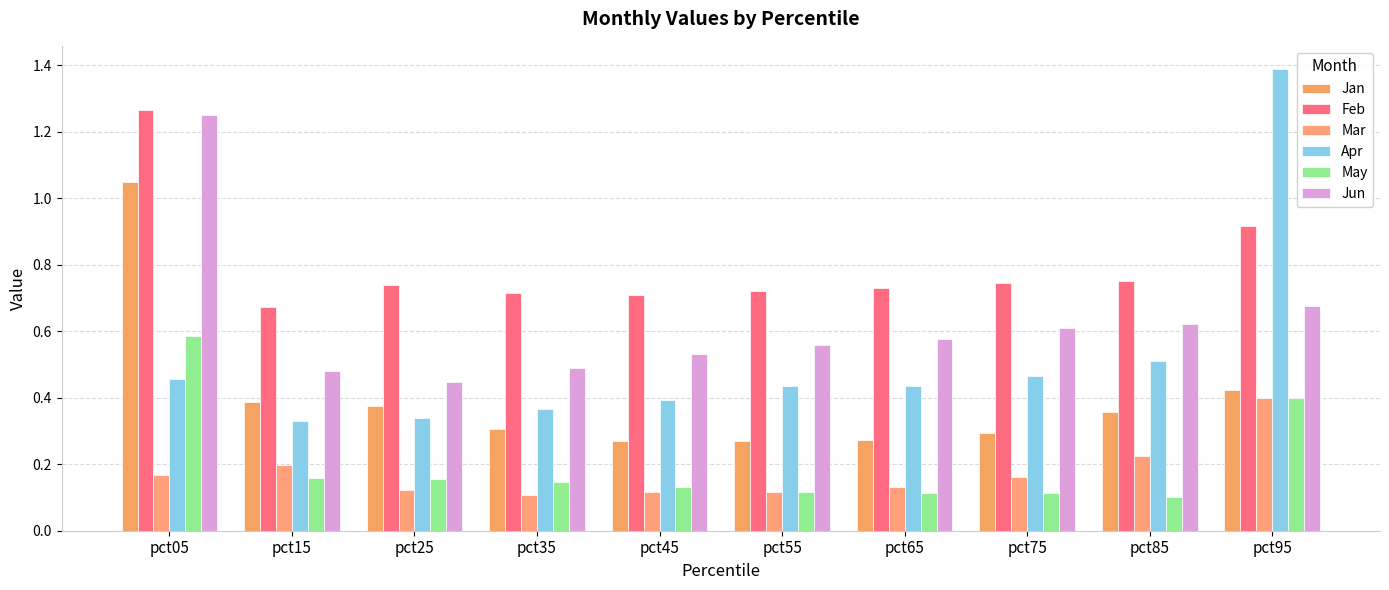

What is the spread (max minus min) of values at pct75?

0.6